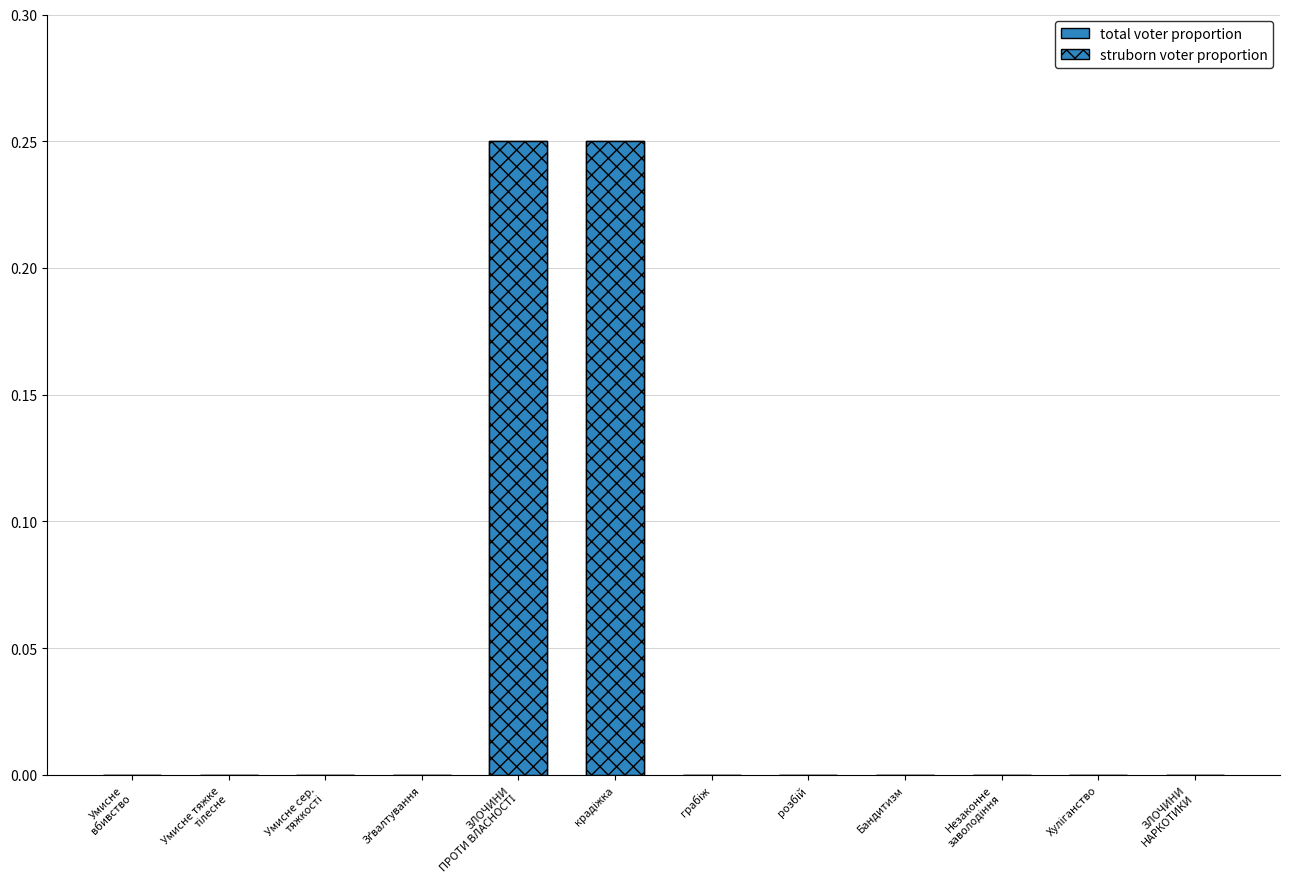

List the series in order of their peak value, lowest first.

total voter proportion, struborn voter proportion